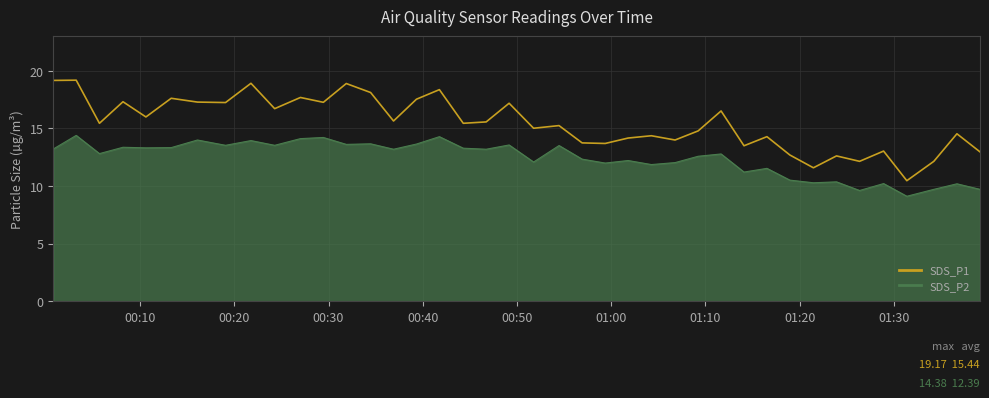

Which has a higher value, 2022/04/10 00:49:10 or 2022/04/10 01:16:32?

2022/04/10 00:49:10